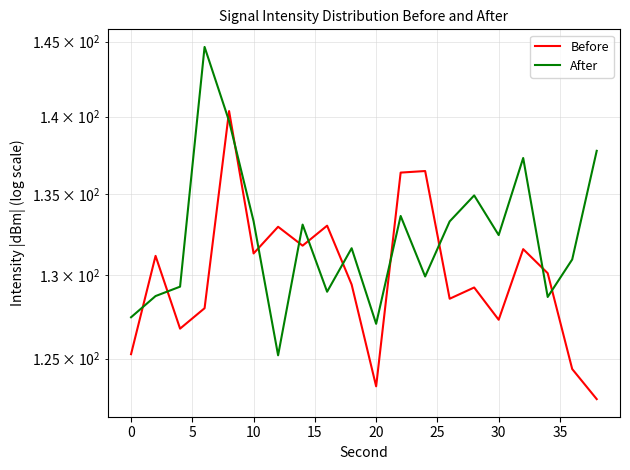

What is the minimum value for After?

125.2